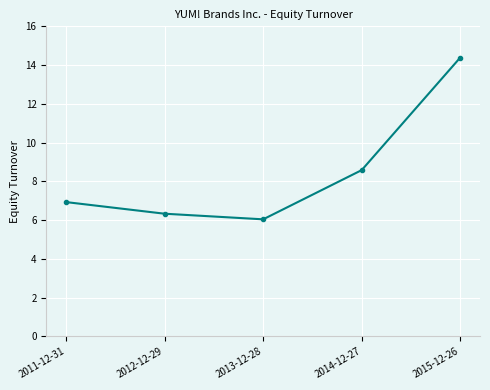

What is the maximum value shown in the chart?

14.4